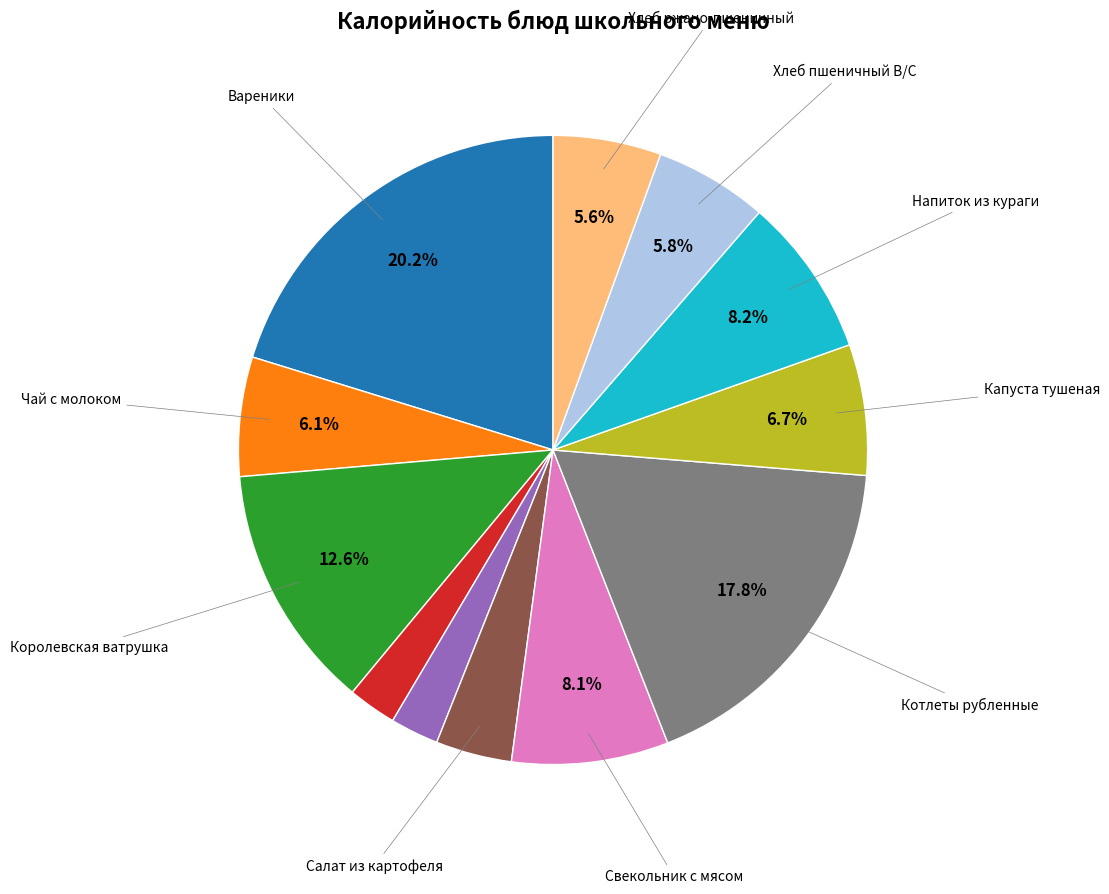

Is there a majority slice in this chart?

No